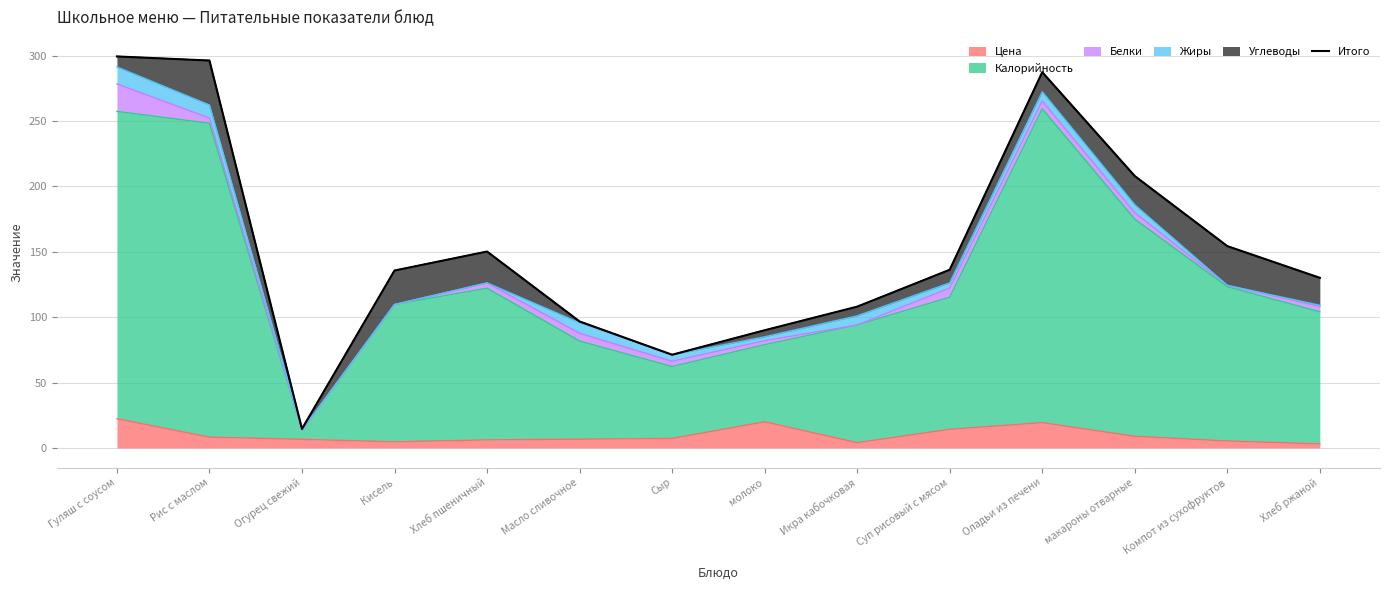

What is the smallest value displayed?

14.6